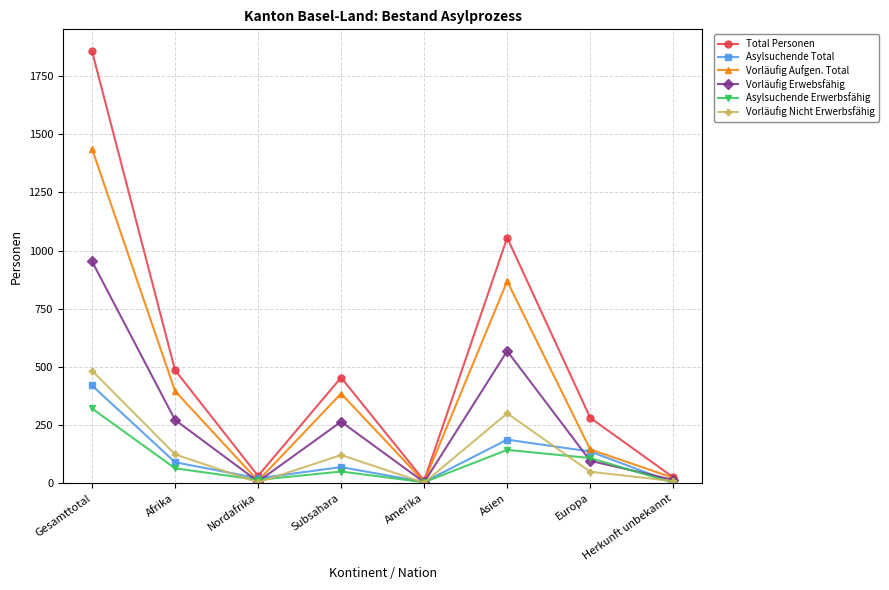

Which series has the widest spread of values?

Total Personen